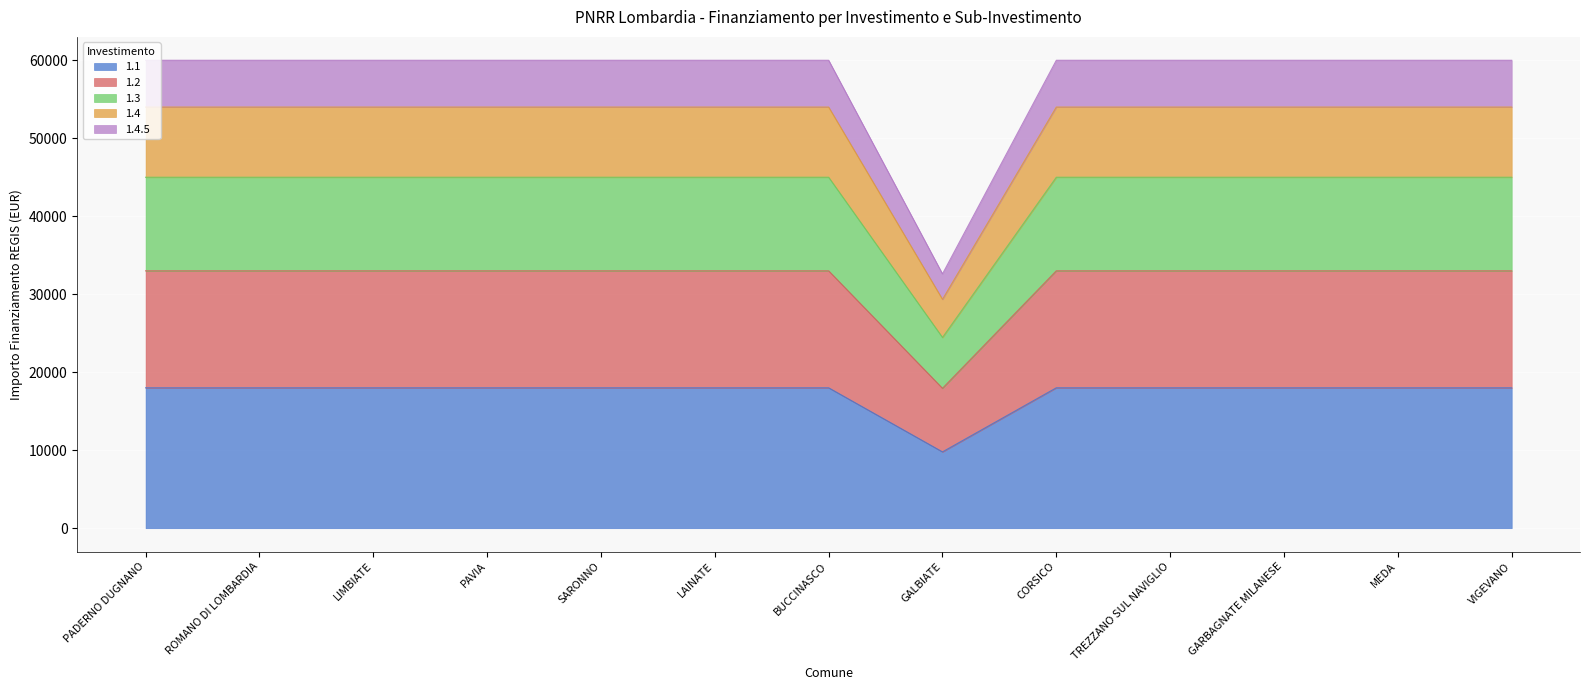

Which category has the lowest value in the 1.1 series?

GALBIATE